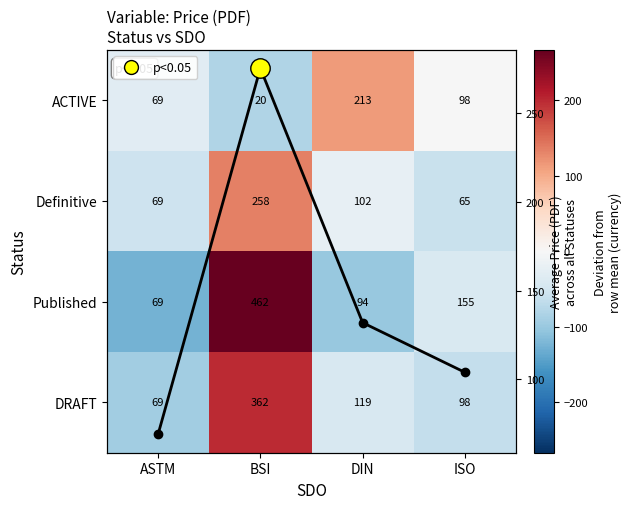

How many distinct data groups are displayed?

4